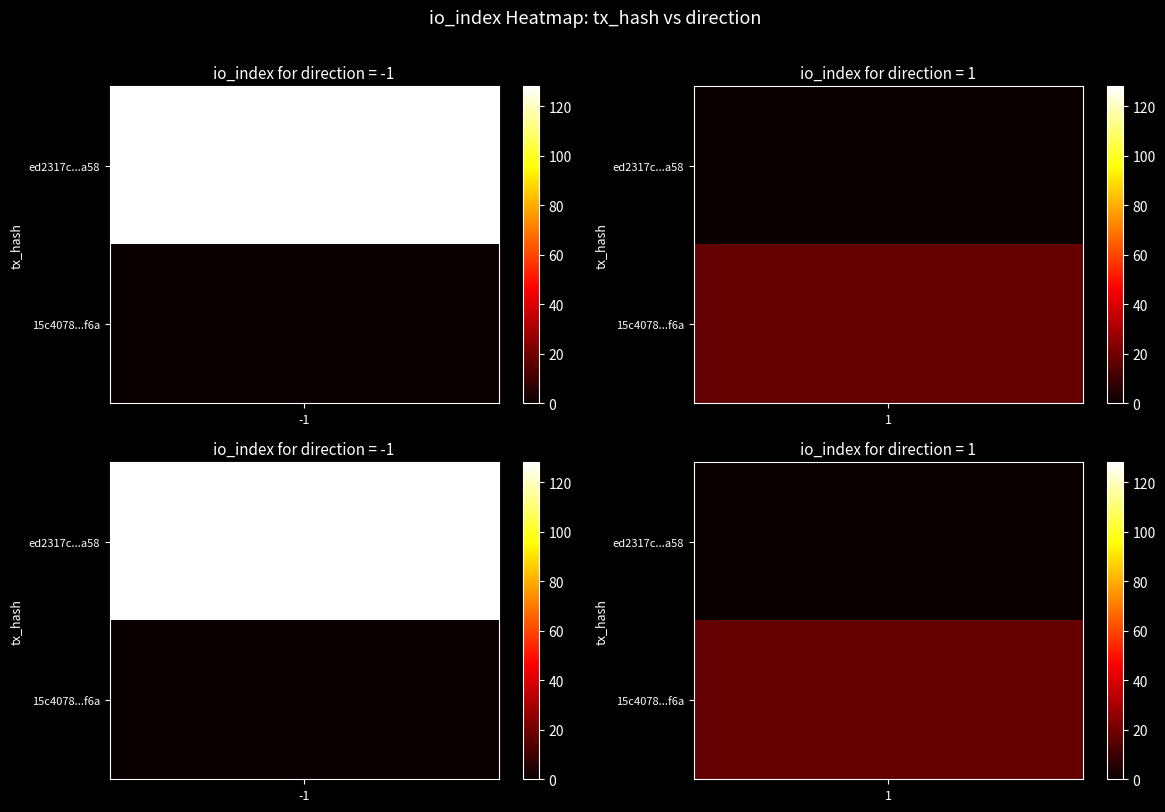

Which series has the largest range (max minus min)?

ed2317c592618619df507990c46232d53a4ca58